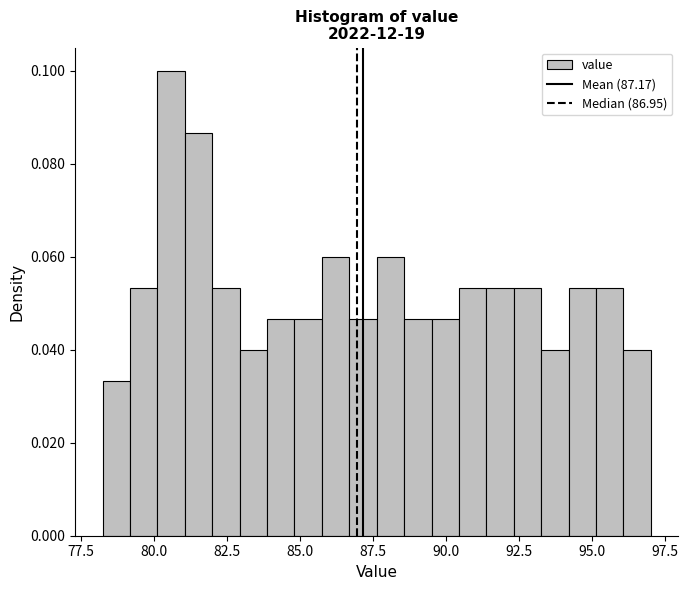

Read against the x-axis, roughly where is the centre of the tallest bar?

80.5